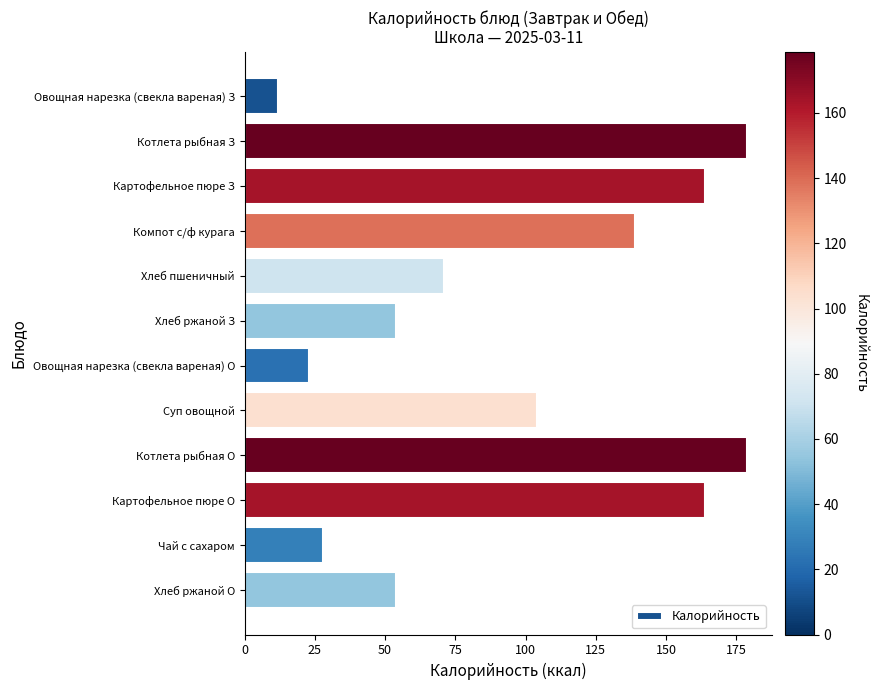

Reading bottom to top, transcribe all the data shown in this chart.

54.0	28.0	164.0	178.8	104.0	23.0	54.0	71.0	139.0	164.0	178.8	11.7